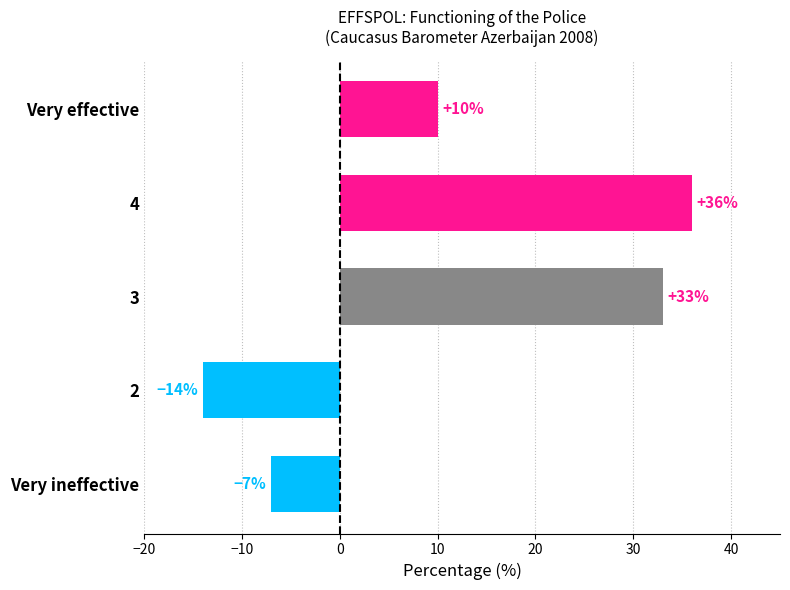

What is the difference between the maximum and minimum values?

50